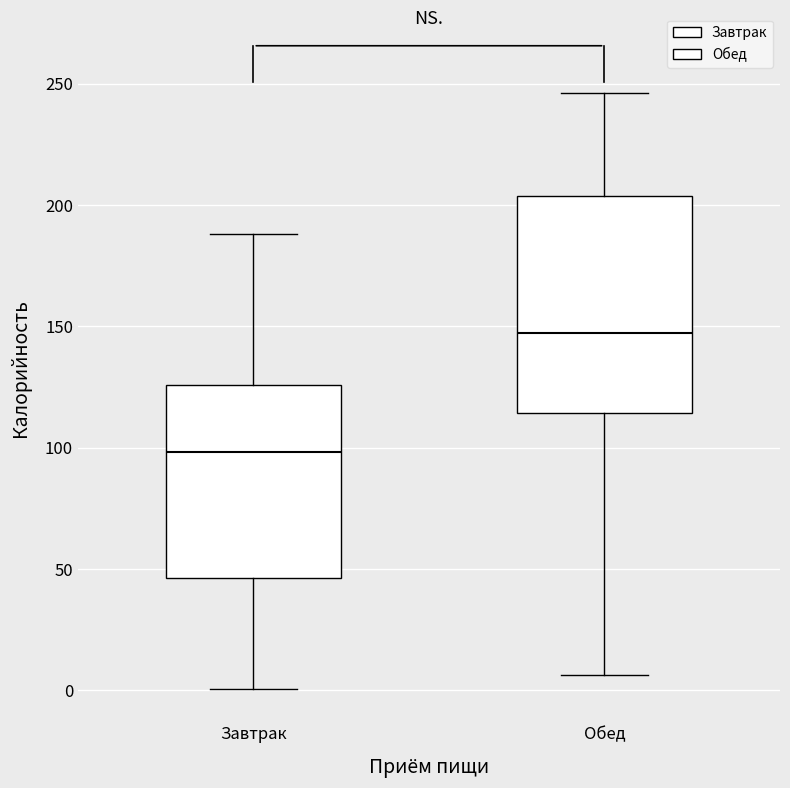

Reading left to right, transcribe this box plot: for each box, give where its median line is, the range the box spans, and where its two whiskers end, as read against the y-axis. The values are not printed on the chart, so give them approximately, as read against the axis.

Завтрак: median 100, box 45 to 125, whiskers 0 to 190
Обед: median 145, box 115 to 205, whiskers 5 to 245